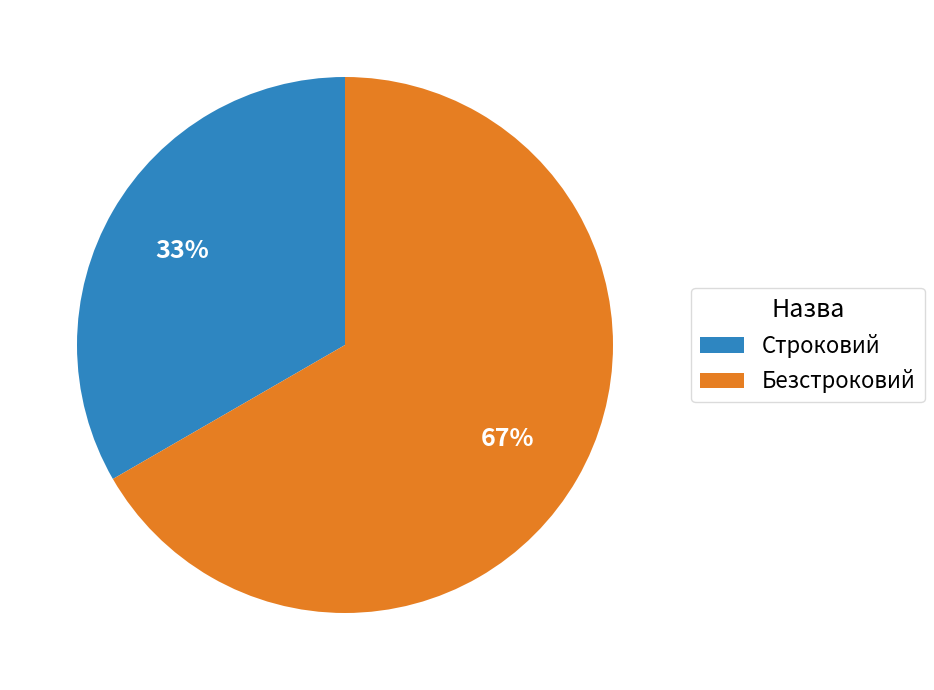

Which slice is the largest?

Безстроковий